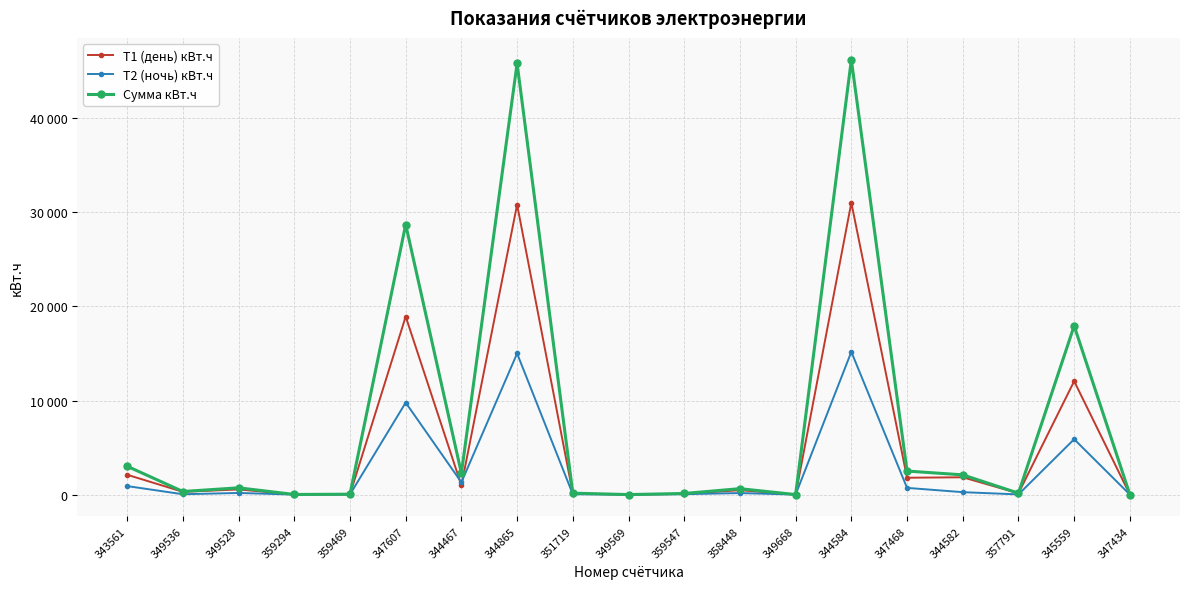

True or false: Сумма кВт.ч and Т1 (день) кВт.ч intersect in this chart.

False